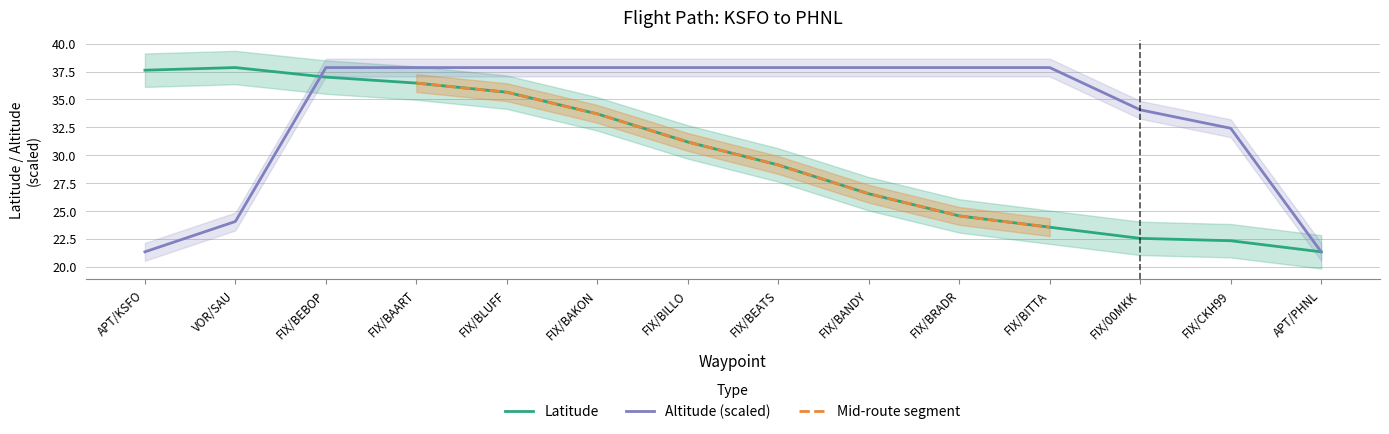

How many lines are shown in the chart?

2